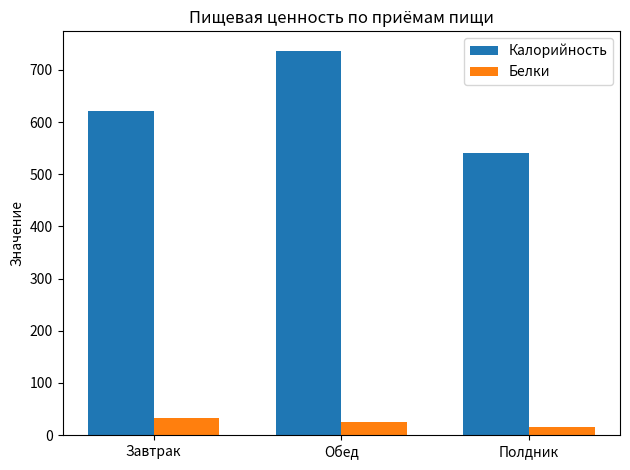

True or false: Калорийность has a value of 243.5 at Завтрак.

False